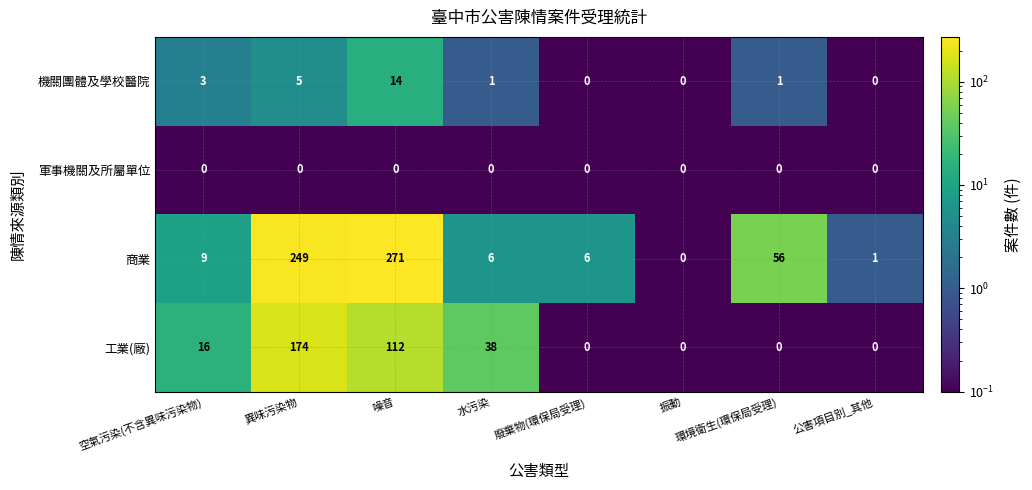

Rank the series at 空氣污染(不含異味污染物) from highest to lowest value.

工業(廠), 商業, 機關團體及學校醫院, 軍事機關及所屬單位